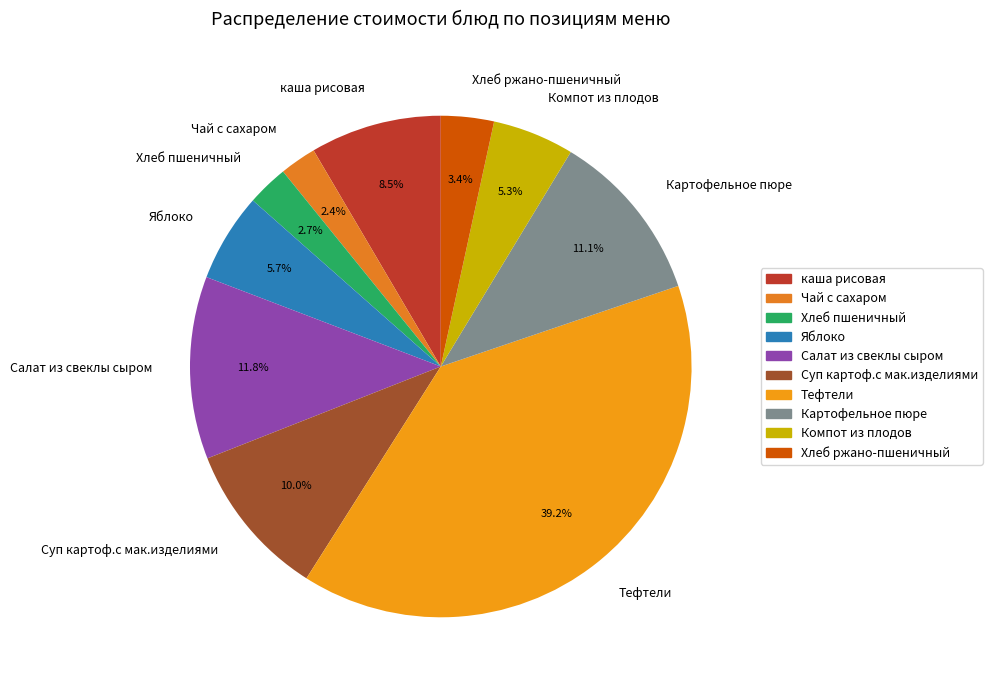

Is the sum of Яблоко and каша рисовая greater than half?

No